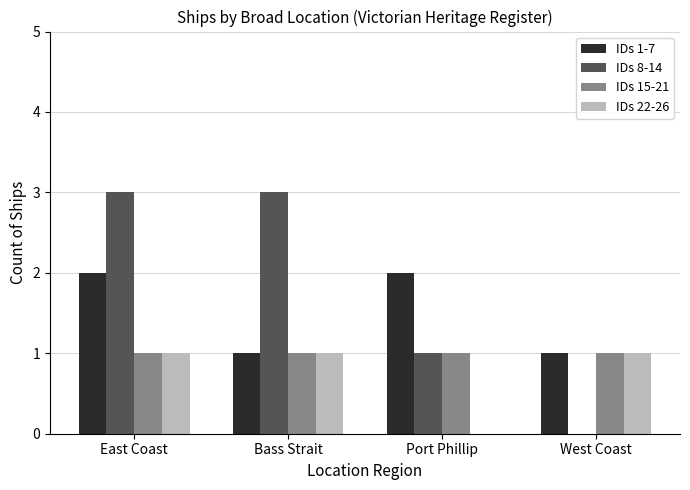

Where is IDs 22-26 nearest to the value 0?

Port Phillip